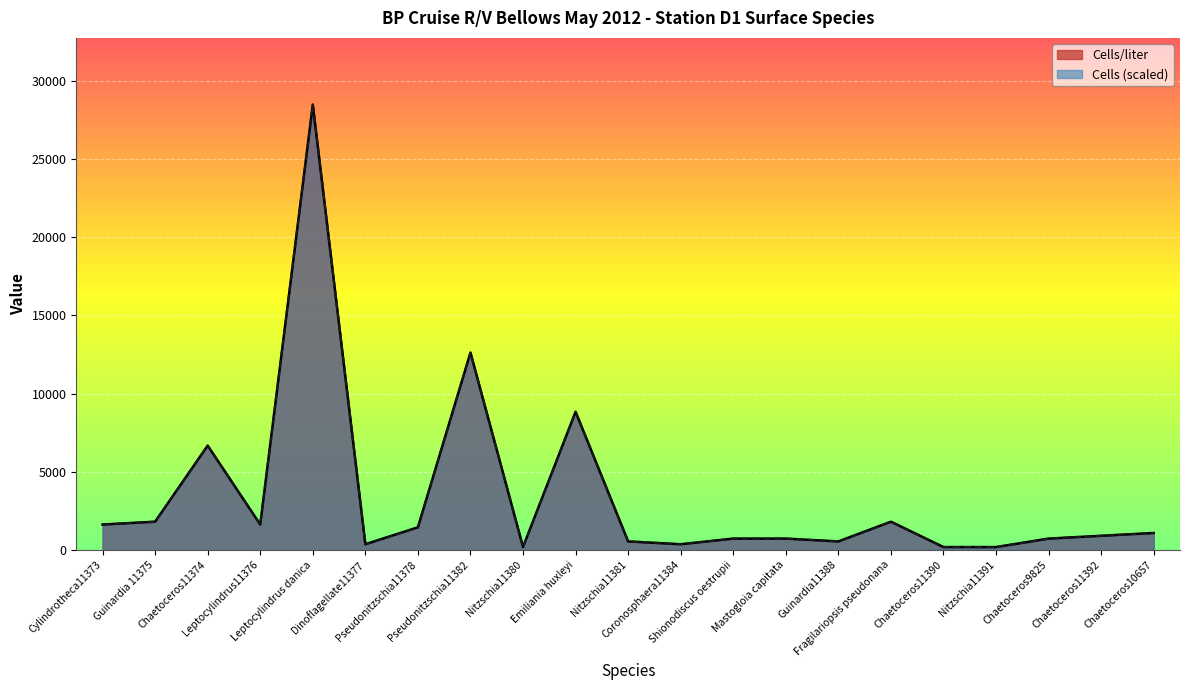

At how many categories does at least one series exceed 14824?

1